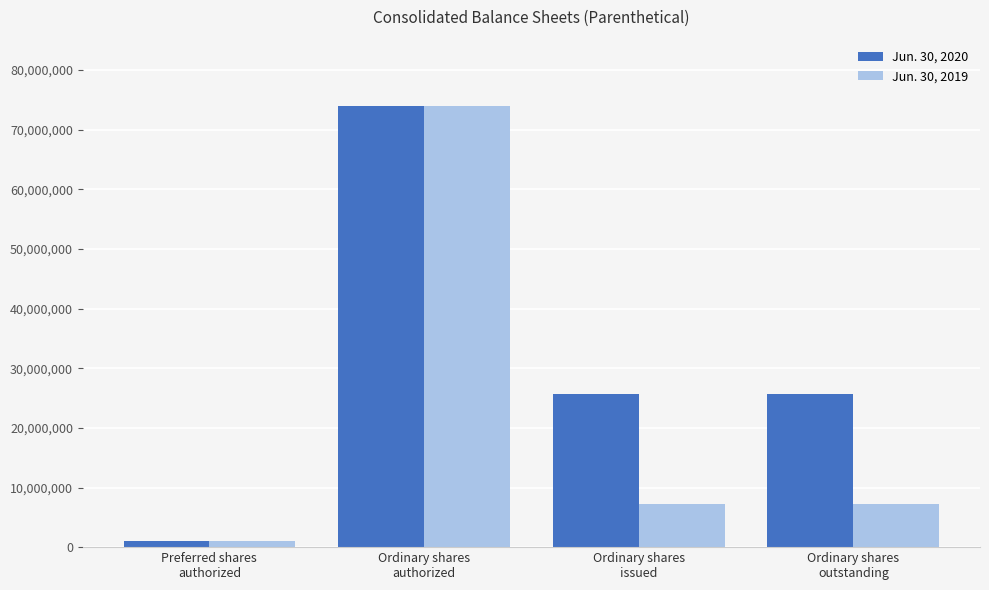

Are the bars grouped side by side (vs. stacked)?

Yes